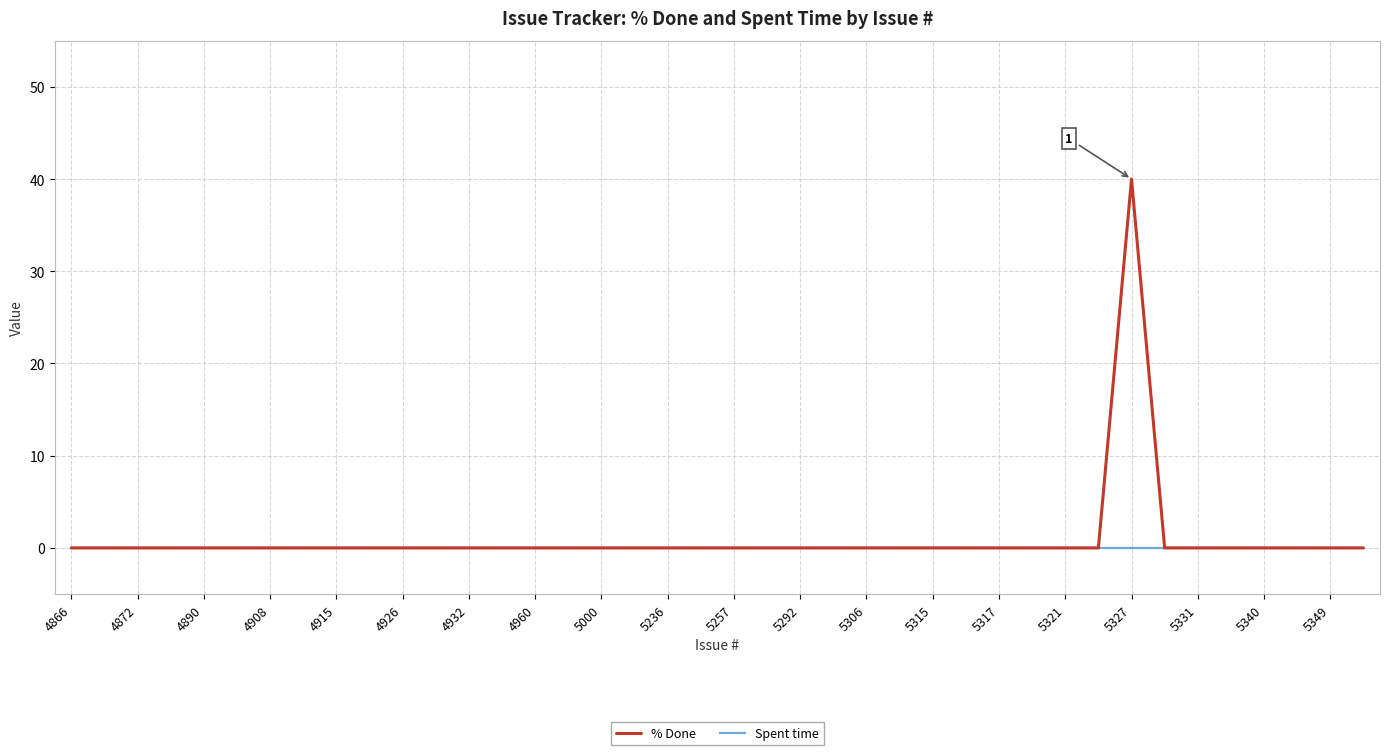

Does the chart display data point markers on the line(s)?

No